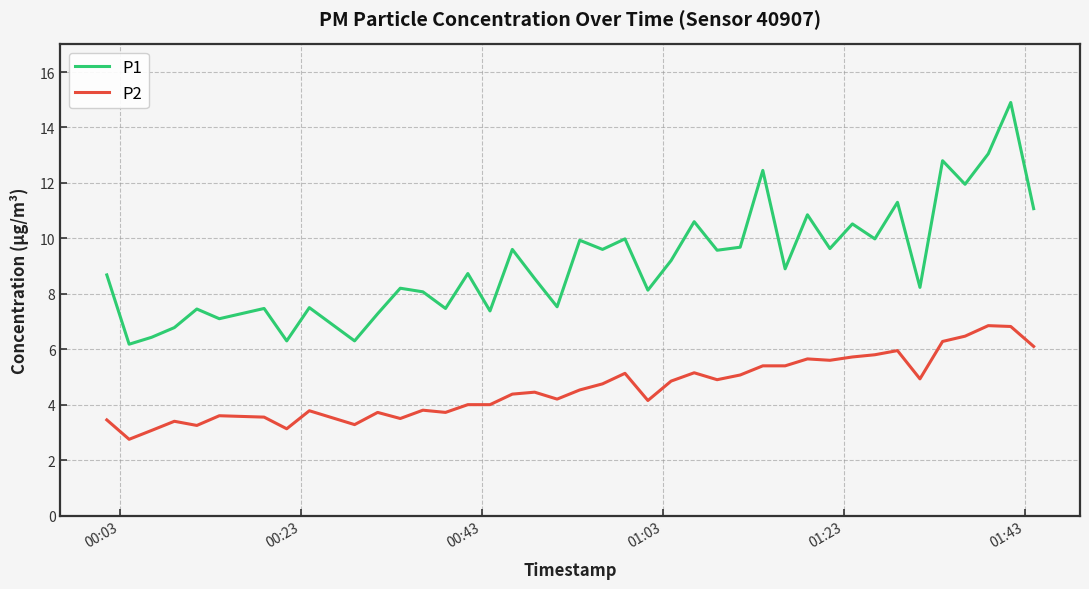

What is the highest value of the P1 series?

14.9